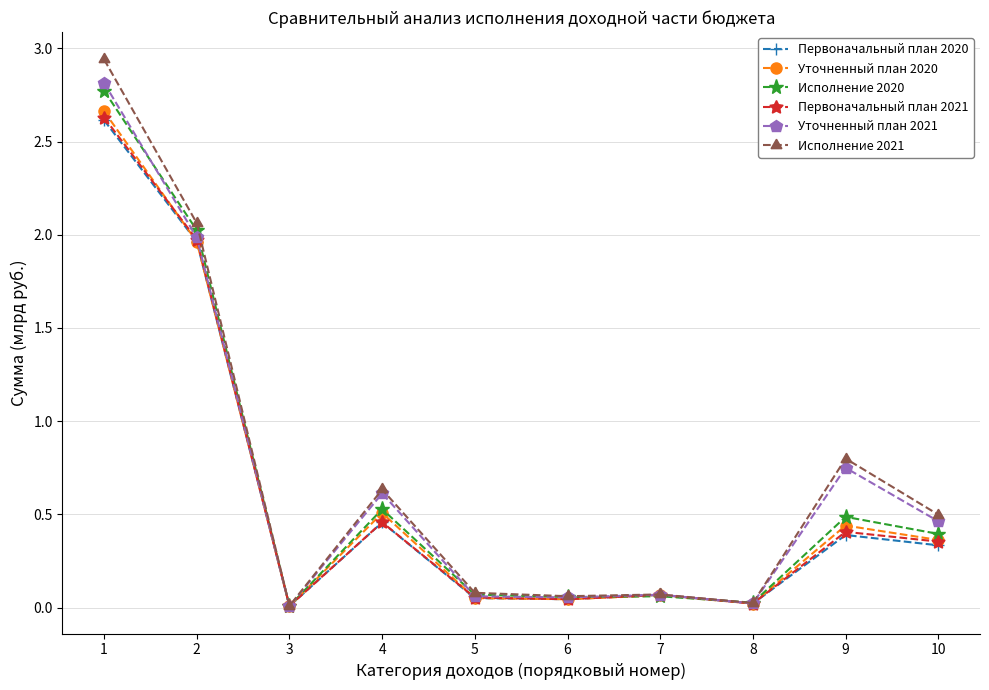

What is the total value across all series at 1?

16.4